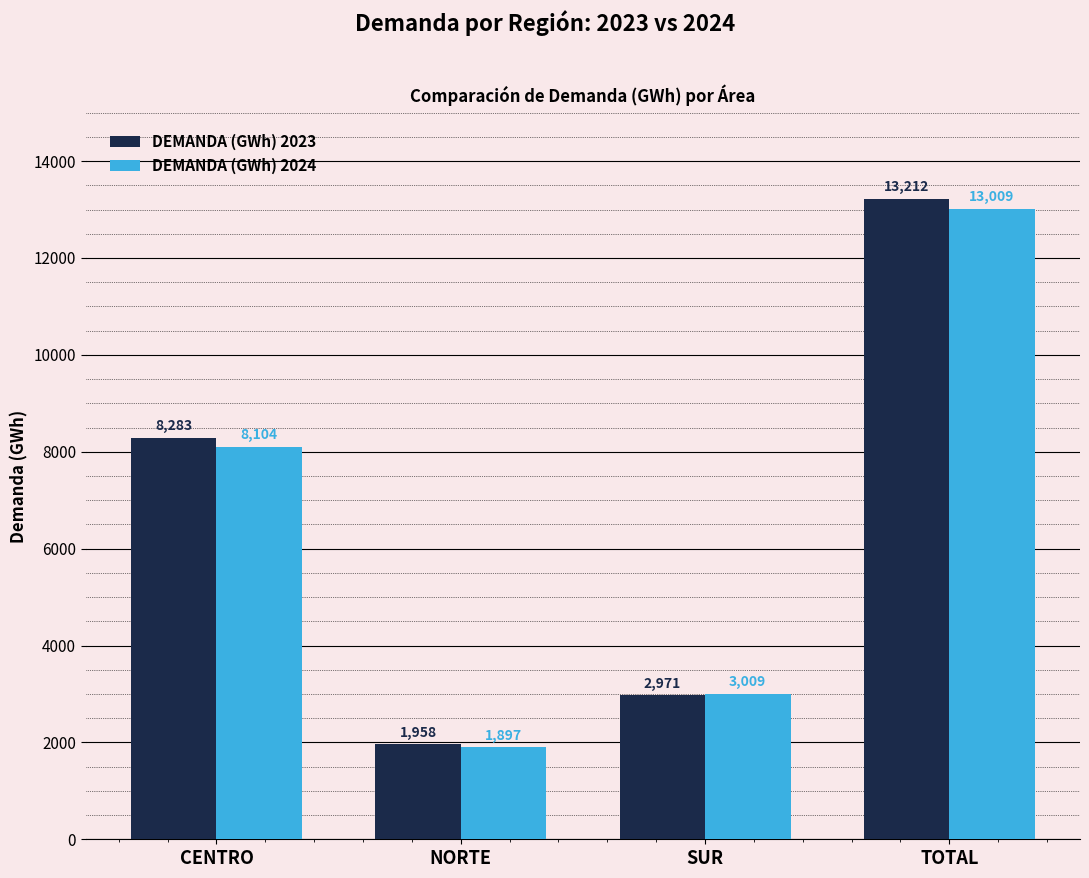

Rank the categories by DEMANDA (GWh) 2024 value from lowest to highest.

NORTE, SUR, CENTRO, TOTAL